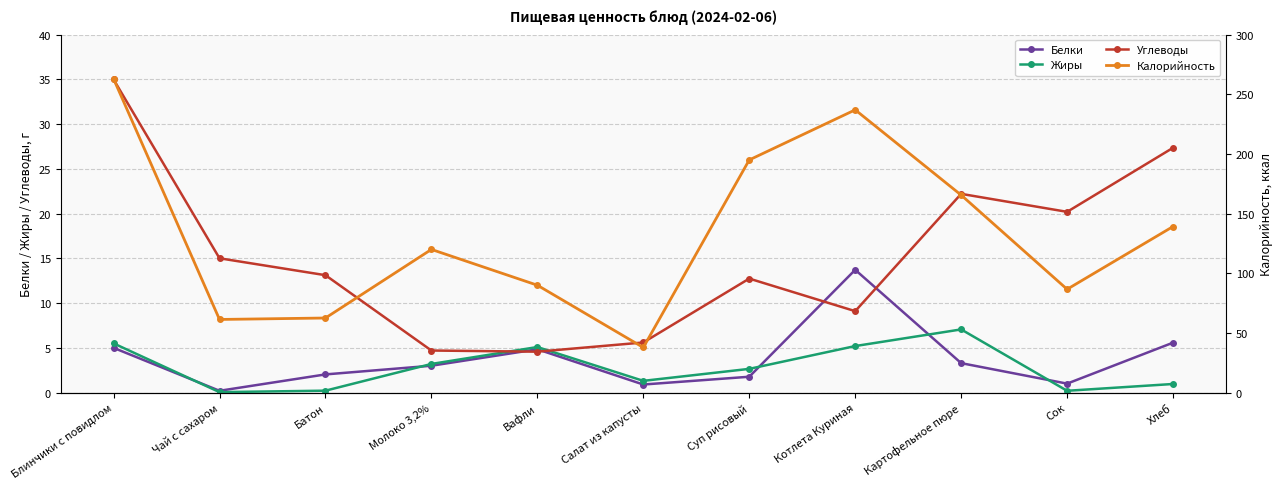

Reading left to right, what are all the values shown in this chart?

Белки: Блинчики с повидлом=5.0	Чай с сахаром=0.2	Батон=2.0	Молоко 3,2%=3.0	Вафли=4.8	Салат из капусты=0.9	Суп рисовый=1.8	Котлета Куриная=13.7	Картофельное пюре=3.3	Сок=1.0	Хлеб=5.6
Жиры: Блинчики с повидлом=5.5	Чай с сахаром=0.1	Батон=0.2	Молоко 3,2%=3.2	Вафли=5.1	Салат из капусты=1.3	Суп рисовый=2.6	Котлета Куриная=5.2	Картофельное пюре=7.1	Сок=0.2	Хлеб=1.0
Углеводы: Блинчики с повидлом=35.0	Чай с сахаром=15.0	Батон=13.1	Молоко 3,2%=4.7	Вафли=4.6	Салат из капусты=5.6	Суп рисовый=12.7	Котлета Куриная=9.1	Картофельное пюре=22.2	Сок=20.2	Хлеб=27.4
Калорийность: Блинчики с повидлом=263.0	Чай с сахаром=61.3	Батон=62.5	Молоко 3,2%=120.0	Вафли=90.0	Салат из капусты=37.8	Суп рисовый=195.0	Котлета Куриная=237.0	Картофельное пюре=165.5	Сок=86.6	Хлеб=139.2